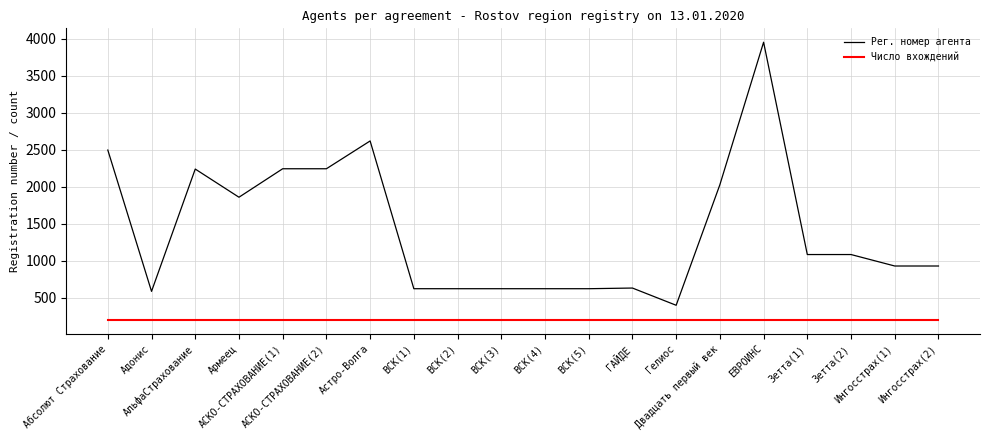

Does the chart display data point markers on the line(s)?

No